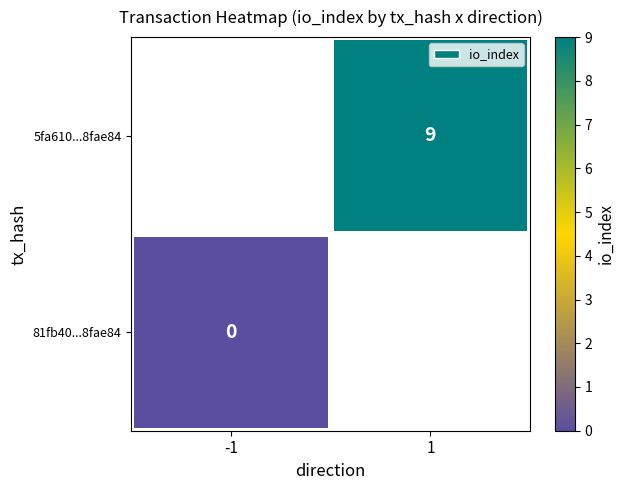

The value of 5fa610...8fae84 at 1 is 9. True or false?

True